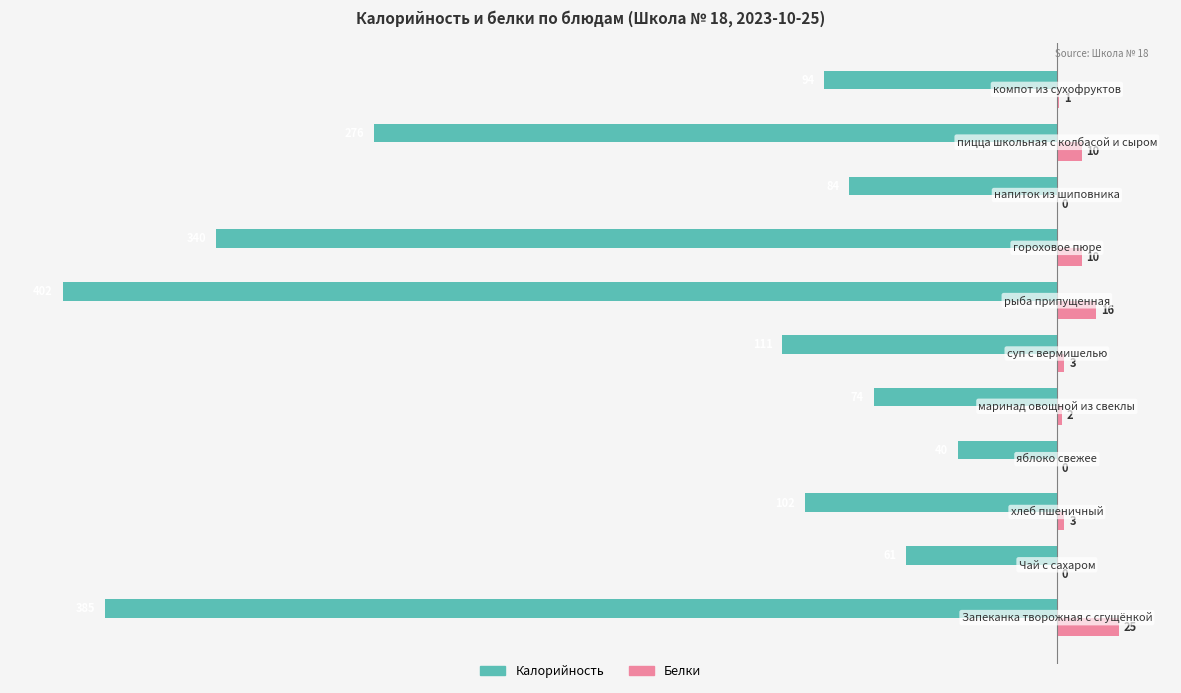

What is the sum of all Белки values?

70